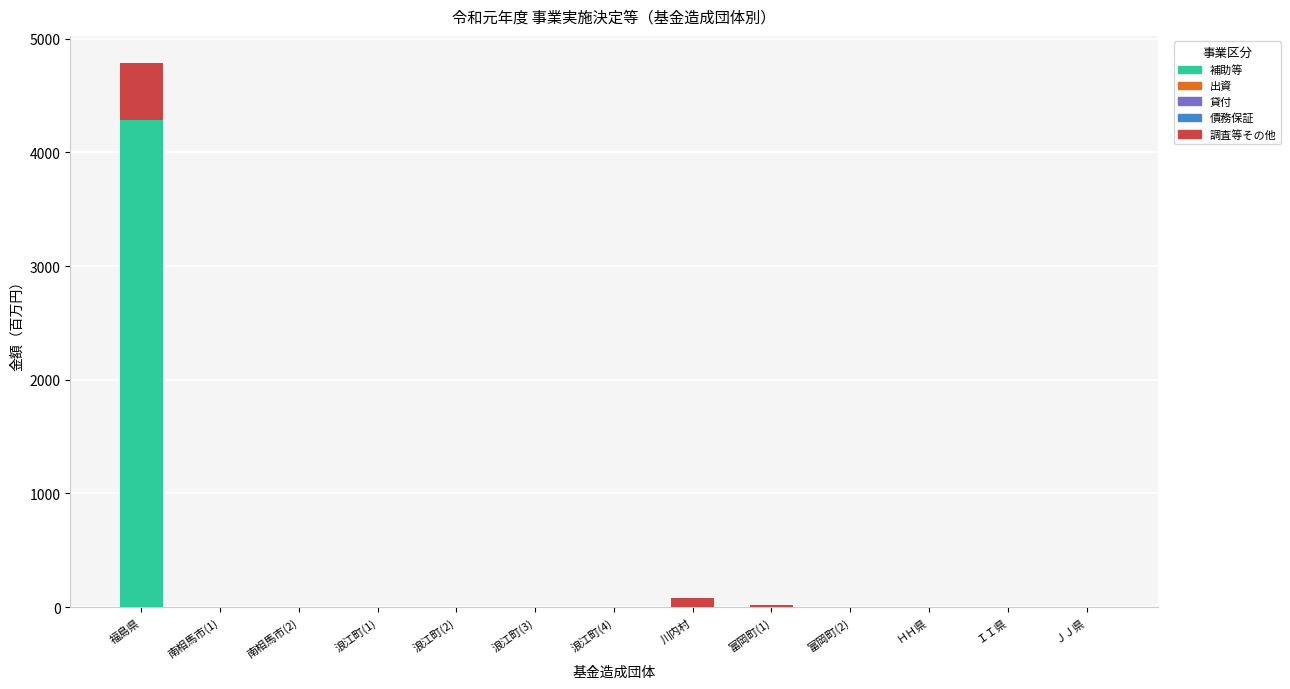

What is the maximum value for 補助等?

4287.1